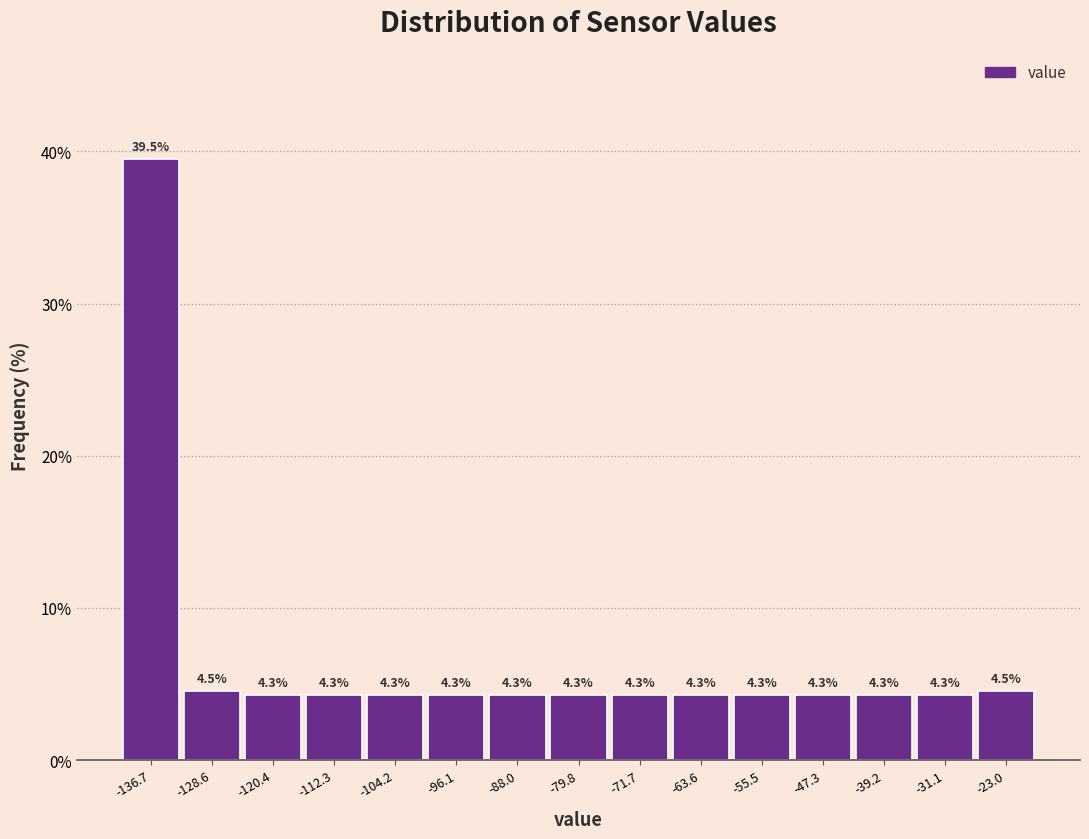

What is the height of the bar covering -100 to -92 on the x-axis? The bar edges are not printed on the chart, so give them approximately, as read against the axis.

4.3